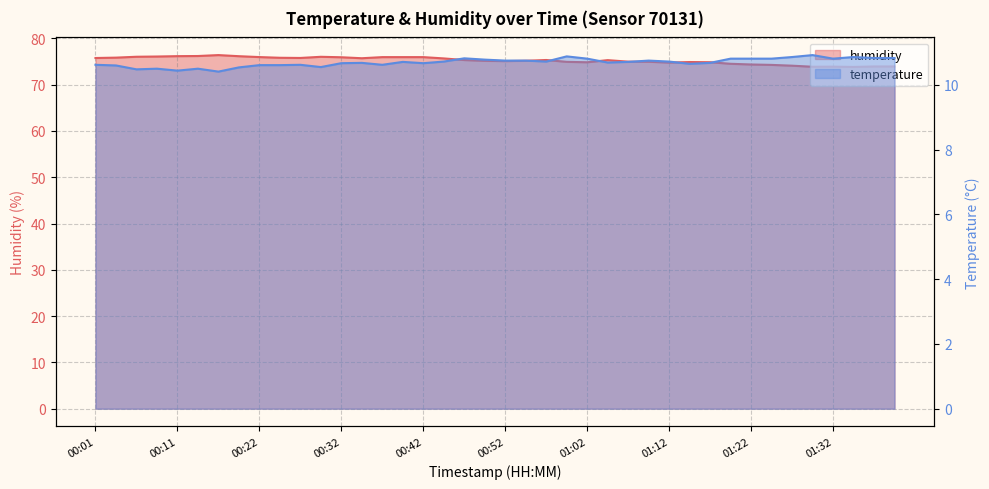

The value of temperature at 00:32 is 14.9. True or false?

False